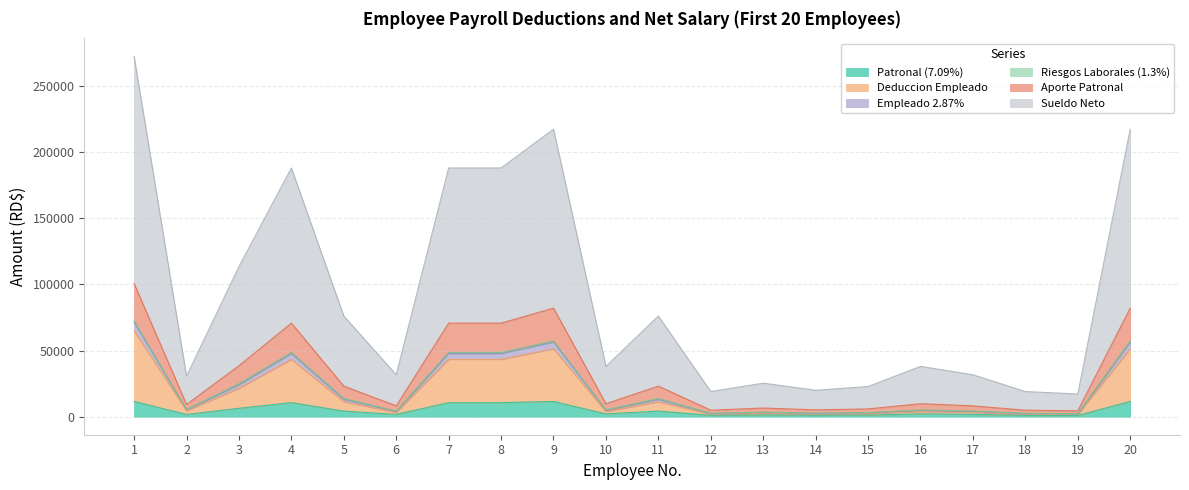

True or false: Aporte Patronal and Empleado 2.87% intersect in this chart.

False